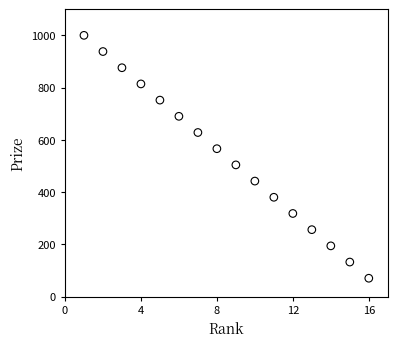

What is the range of X values (max minus min)?

15